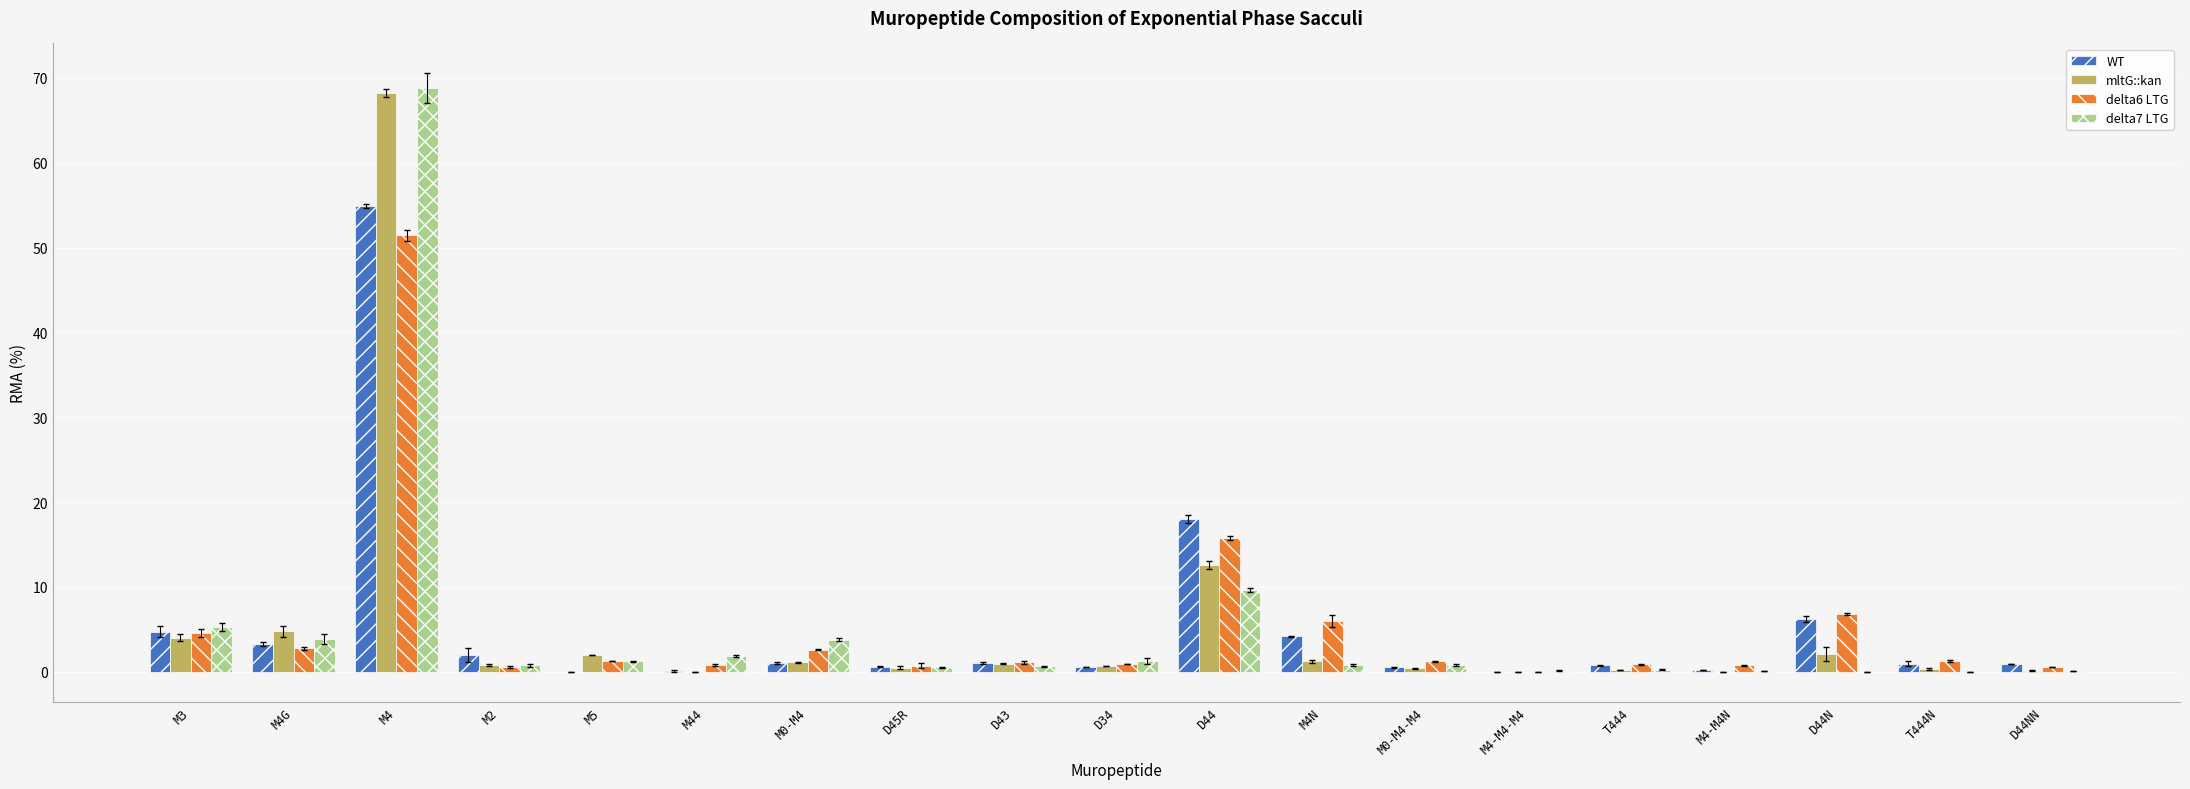

At which label does delta6 LTG reach its peak?

M4